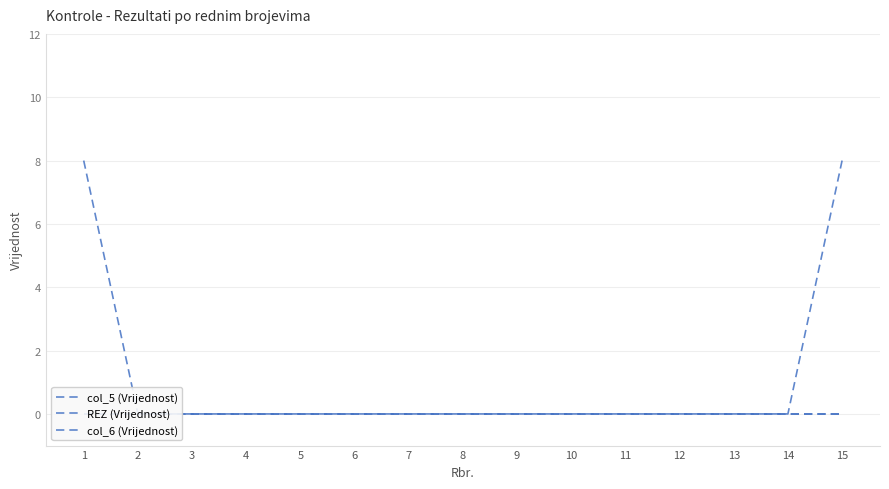

Reading right to left, extract all data points from this chart.

col_5 (Vrijednost): 15=0	14=0	13=0	12=0	11=0	10=0	9=0	8=0	7=0	6=0	5=0	4=0	3=0	2=0	1=0
REZ (Vrijednost): 15=0	14=0	13=0	12=0	11=0	10=0	9=0	8=0	7=0	6=0	5=0	4=0	3=0	2=0	1=0
col_6 (Vrijednost): 15=8	14=0	13=0	12=0	11=0	10=0	9=0	8=0	7=0	6=0	5=0	4=0	3=0	2=0	1=8